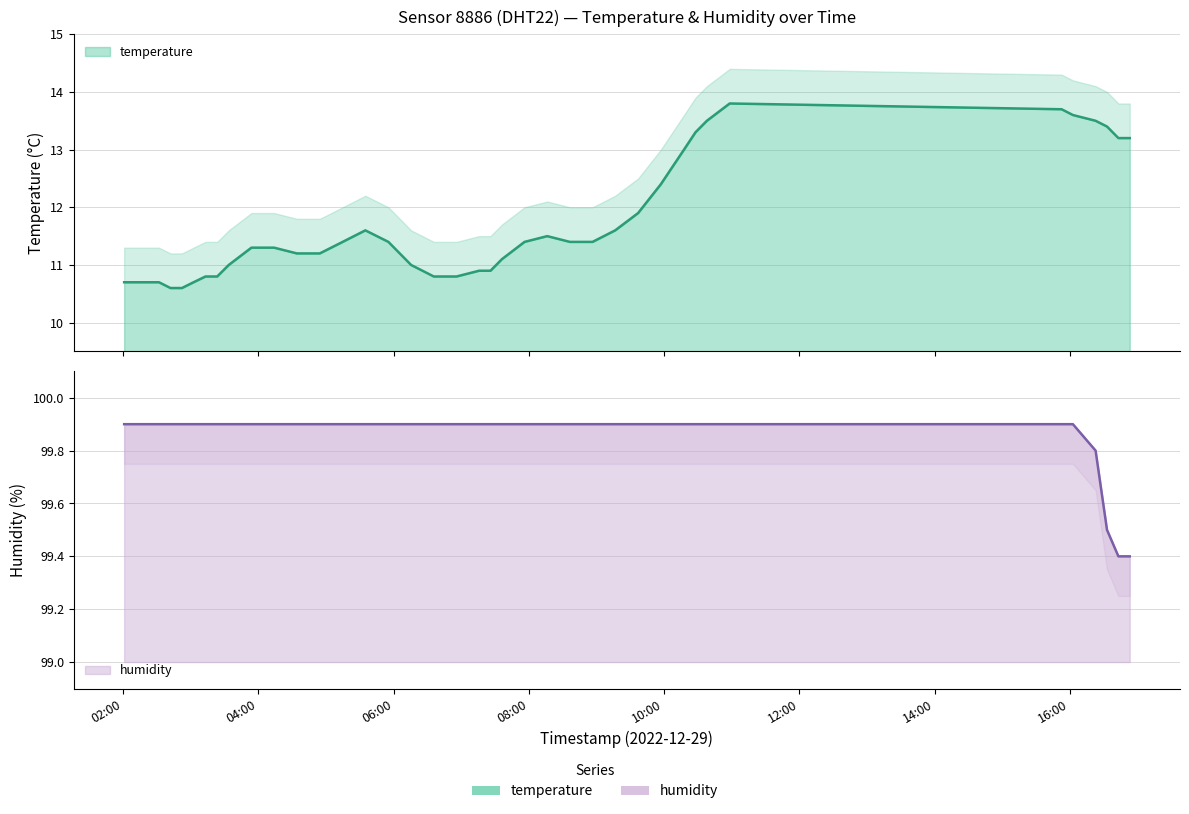

How many interior local peaks does the temperature series have?

3